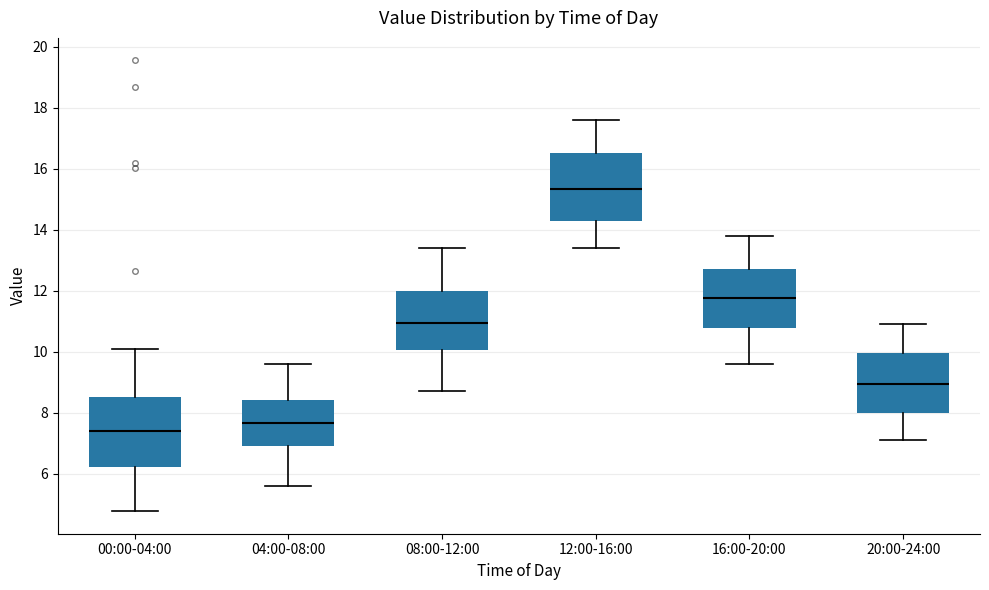

Reading left to right, transcribe this box plot: for each box, give where its median line is, the range the box spans, and where its two whiskers end, as read against the y-axis. The values are not printed on the chart, so give them approximately, as read against the axis.

00:00-04:00: median 7.4, box 6.2 to 8.6, whiskers 4.8 to 10.2
04:00-08:00: median 7.6, box 7.0 to 8.4, whiskers 5.6 to 9.6
08:00-12:00: median 11.0, box 10.0 to 12.0, whiskers 8.8 to 13.4
12:00-16:00: median 15.4, box 14.2 to 16.6, whiskers 13.4 to 17.6
16:00-20:00: median 11.8, box 10.8 to 12.8, whiskers 9.6 to 13.8
20:00-24:00: median 9.0, box 8.0 to 10.0, whiskers 7.2 to 11.0